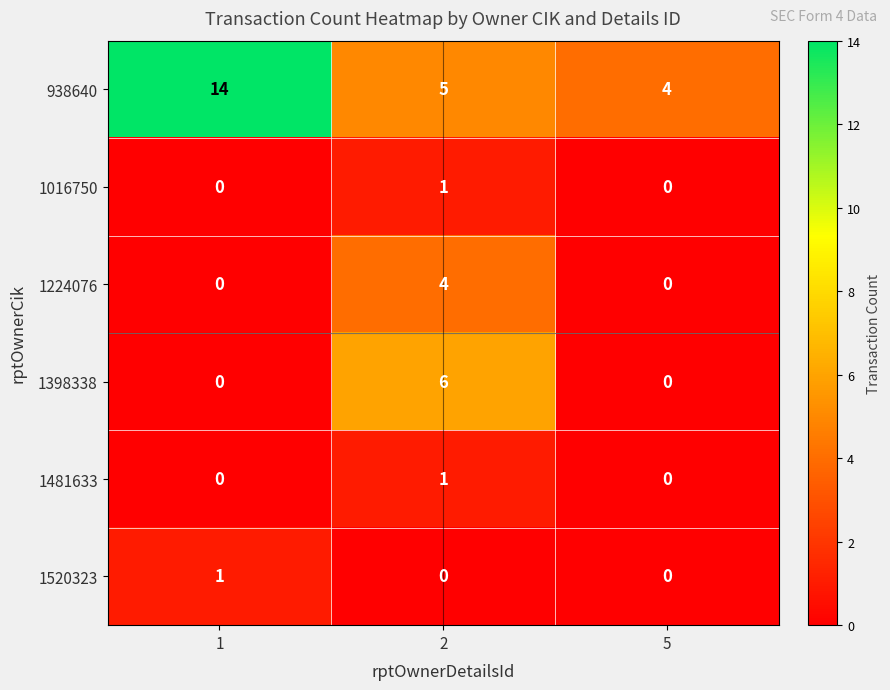

True or false: 1520323 has a value of 1 at 1.

True